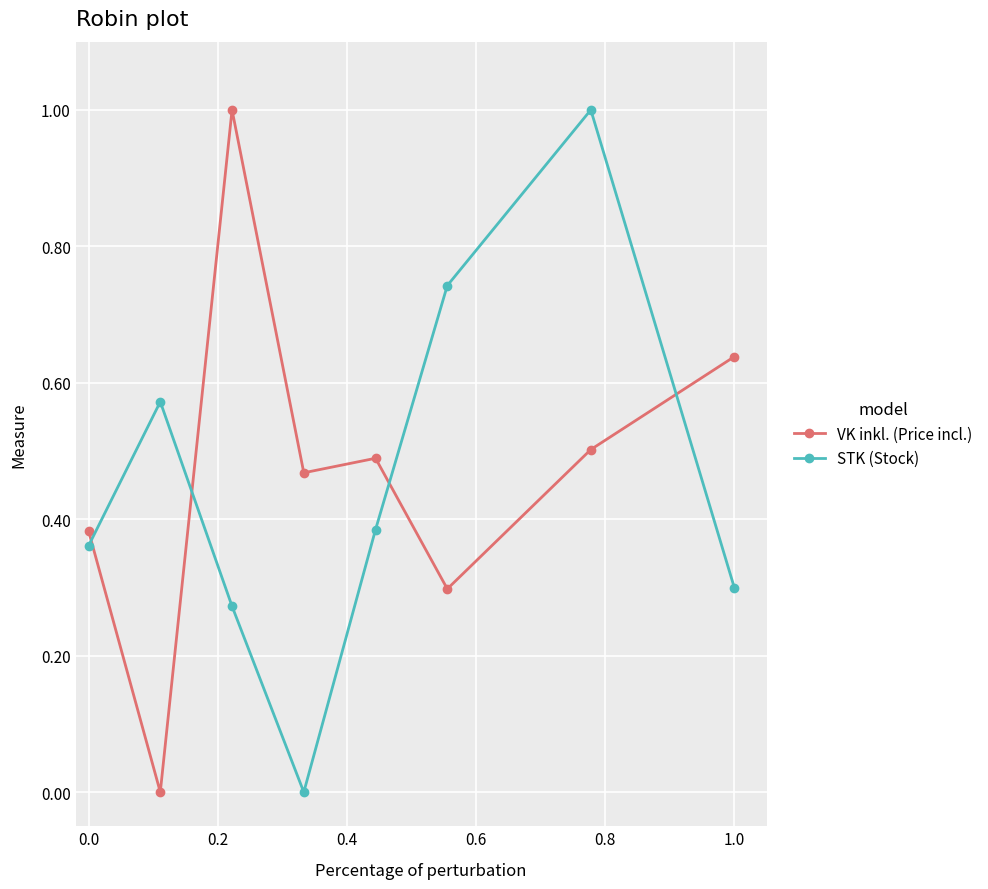

Which series ends up on top after the final intersection of STK (Stock) and VK inkl. (Price incl.)?

VK inkl. (Price incl.)